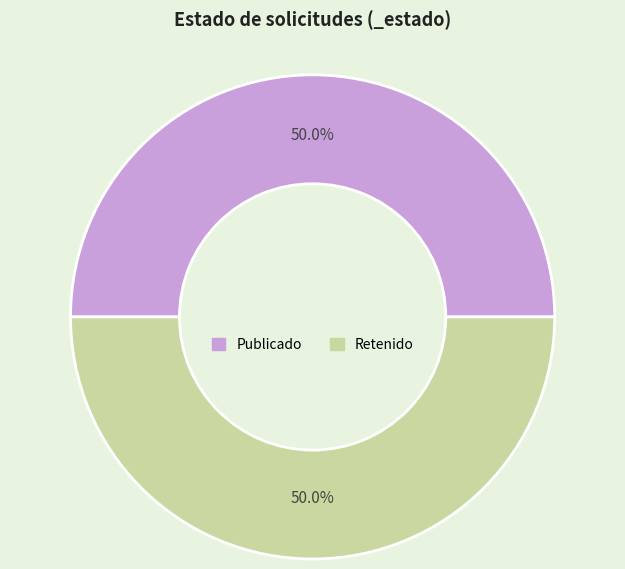

Count the number of slices in the pie.

2